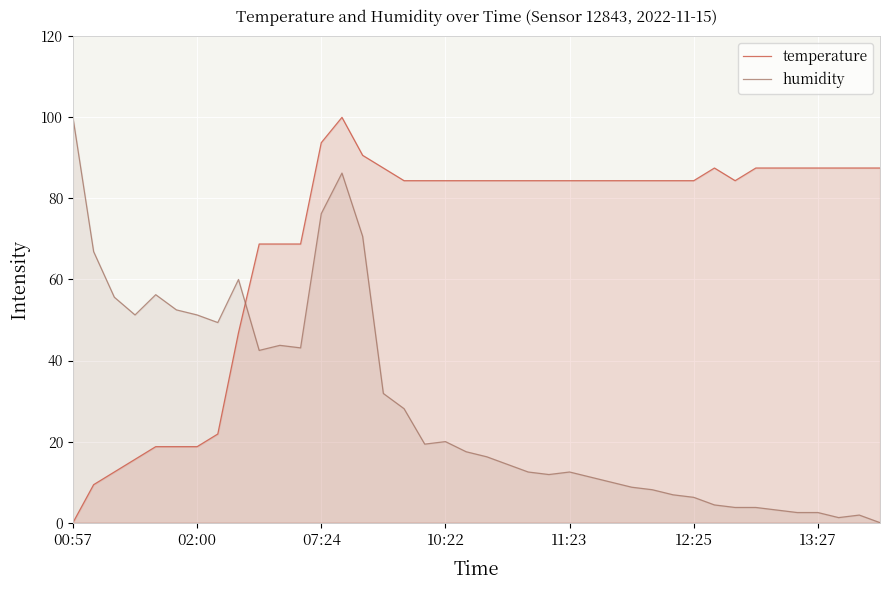

At 7, list the series in order from largest to smallest.

humidity, temperature